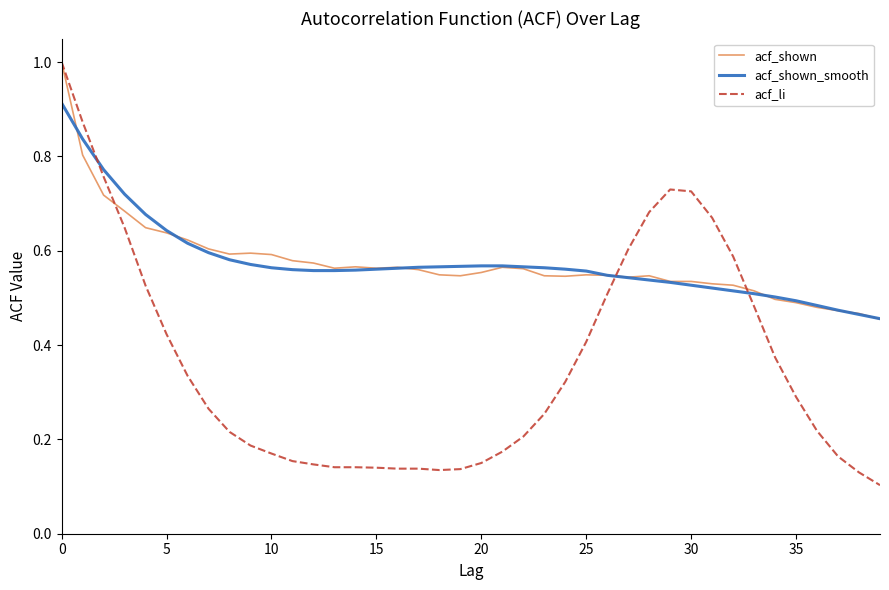

Which series has the widest spread of values?

acf_li